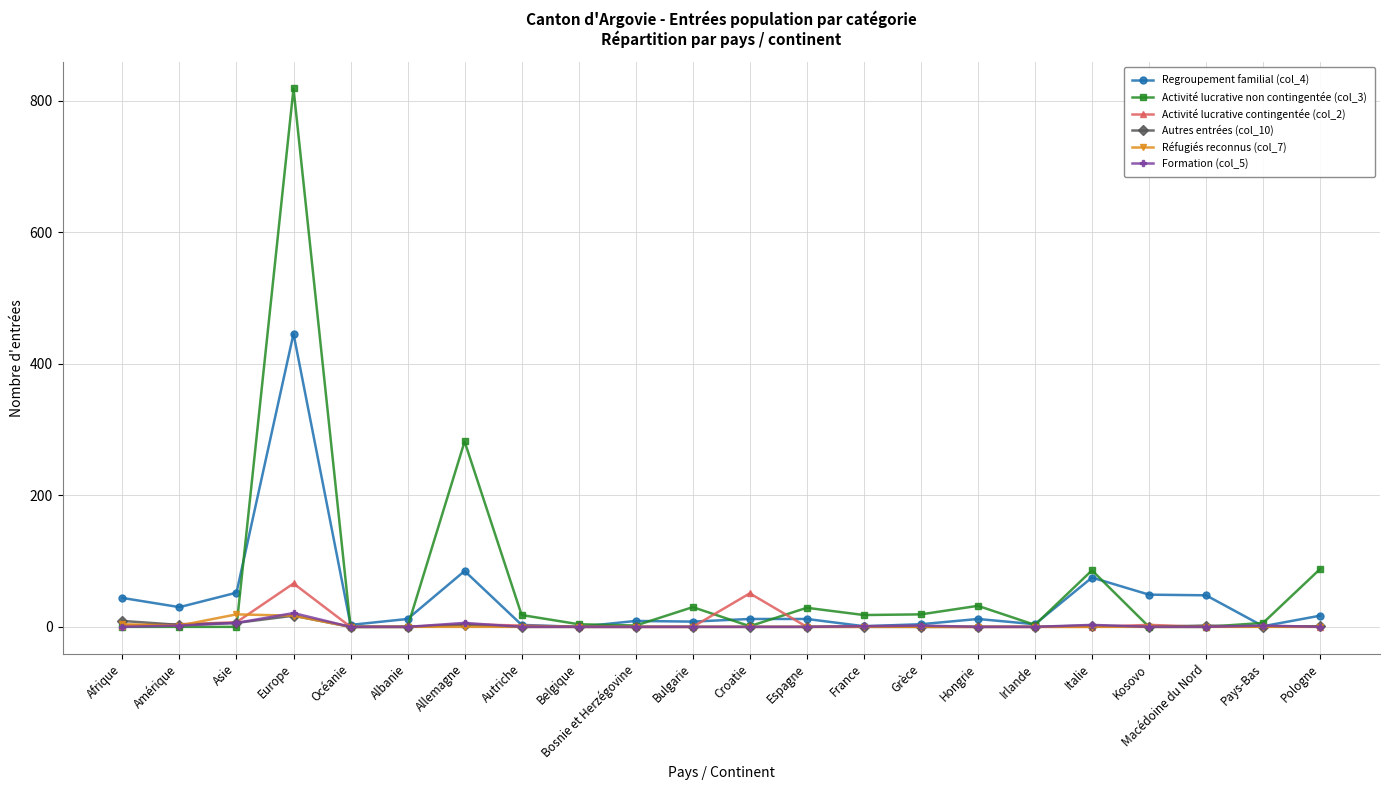

How many lines are shown in the chart?

6